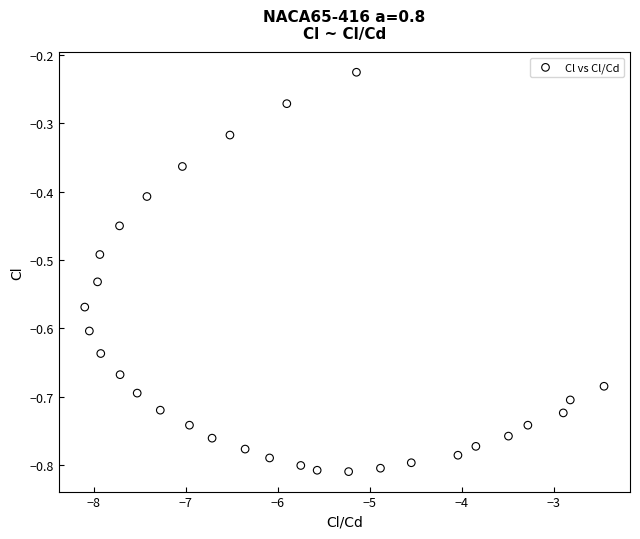

What is the range of X values (max minus min)?

5.6